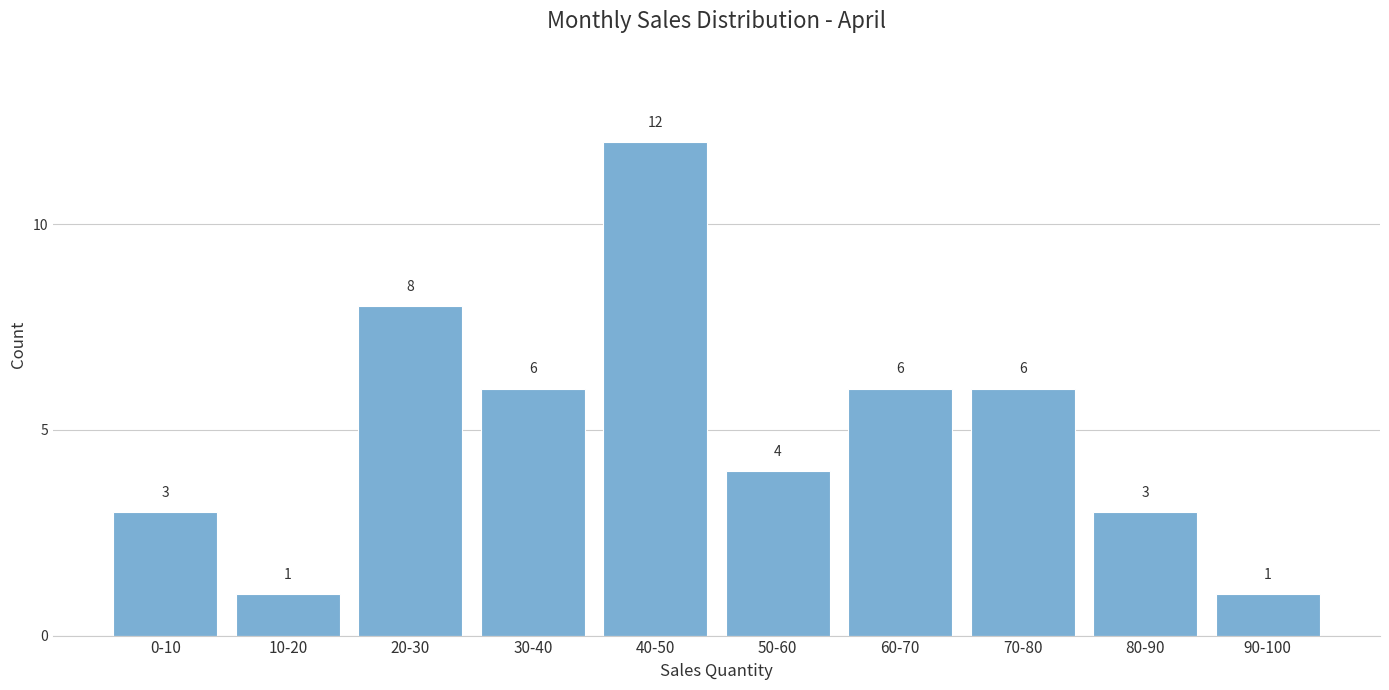

Reading left to right, transcribe all the data shown in this chart.

3	1	8	6	12	4	6	6	3	1